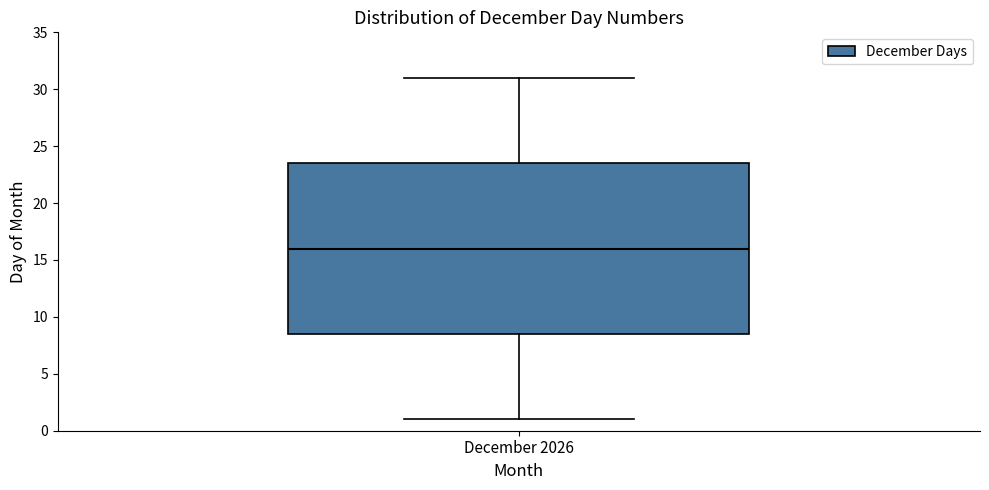

Read this box plot against the y-axis: the position of the median line, the range covered by the box, and the ends of both whiskers. The values are not printed on the chart, so give them approximately, as read against the axis.

median 16.0, box 8.5 to 23.5, whiskers 1.0 to 31.0